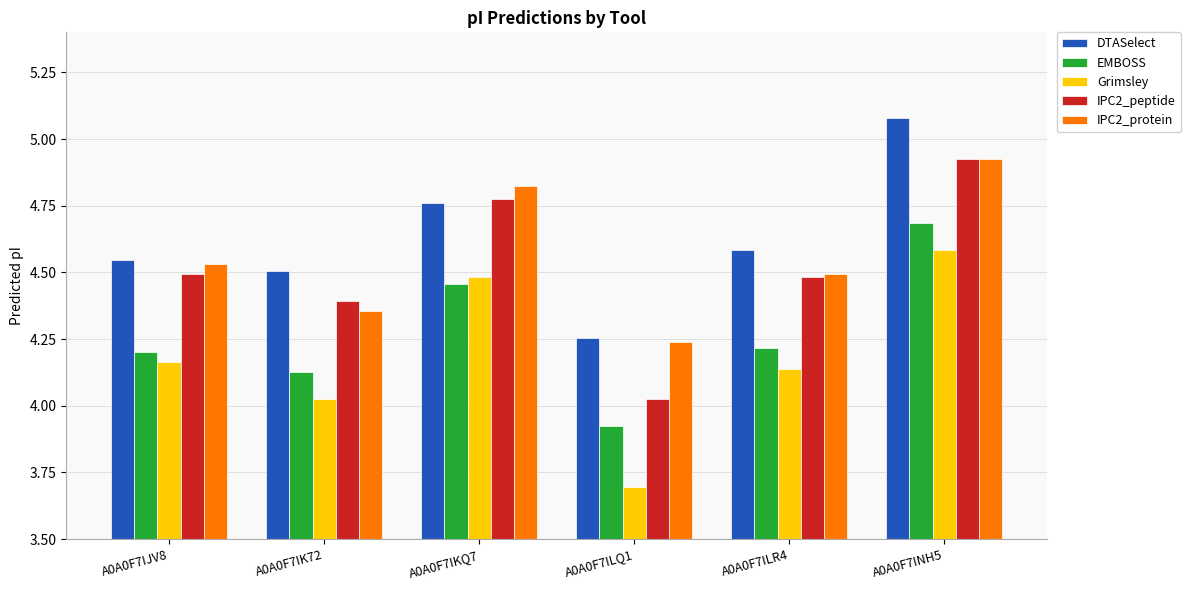

Which series changed the most between A0A0F7IK72 and A0A0F7IKQ7?

IPC2_protein